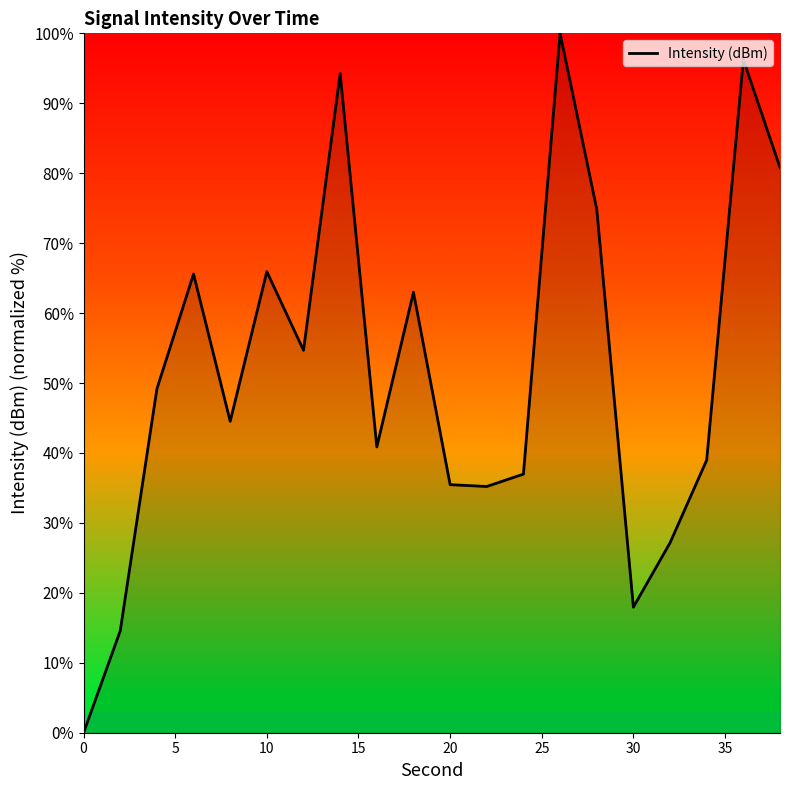

How many lines are shown in the chart?

1